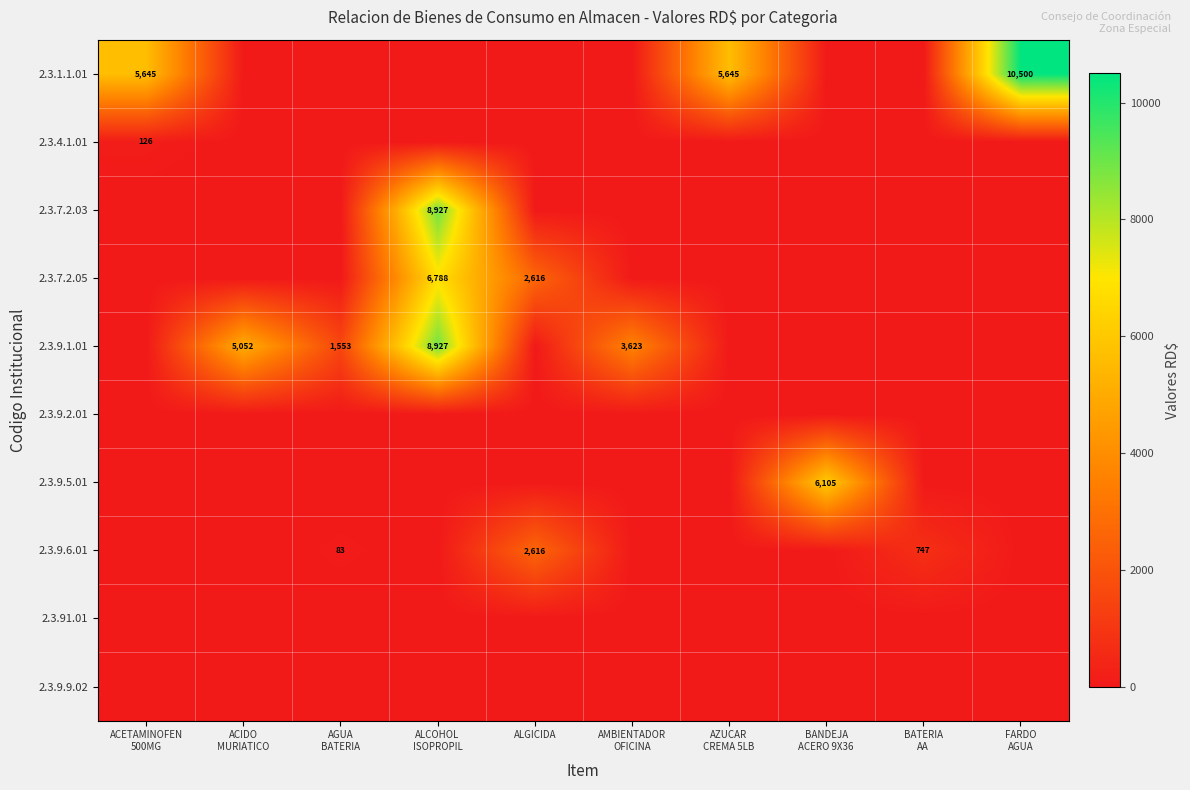

Which series has the largest total across all categories?

2.3.1.1.01